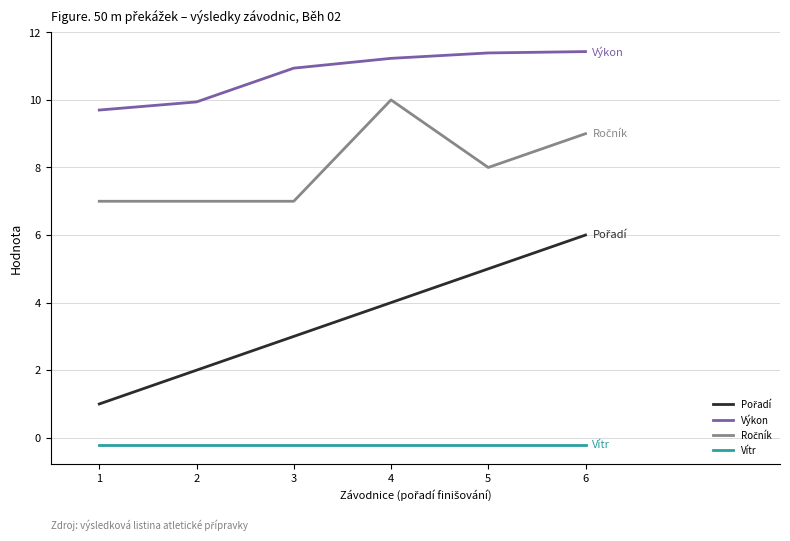

At which category is the sum across all series the highest?

6